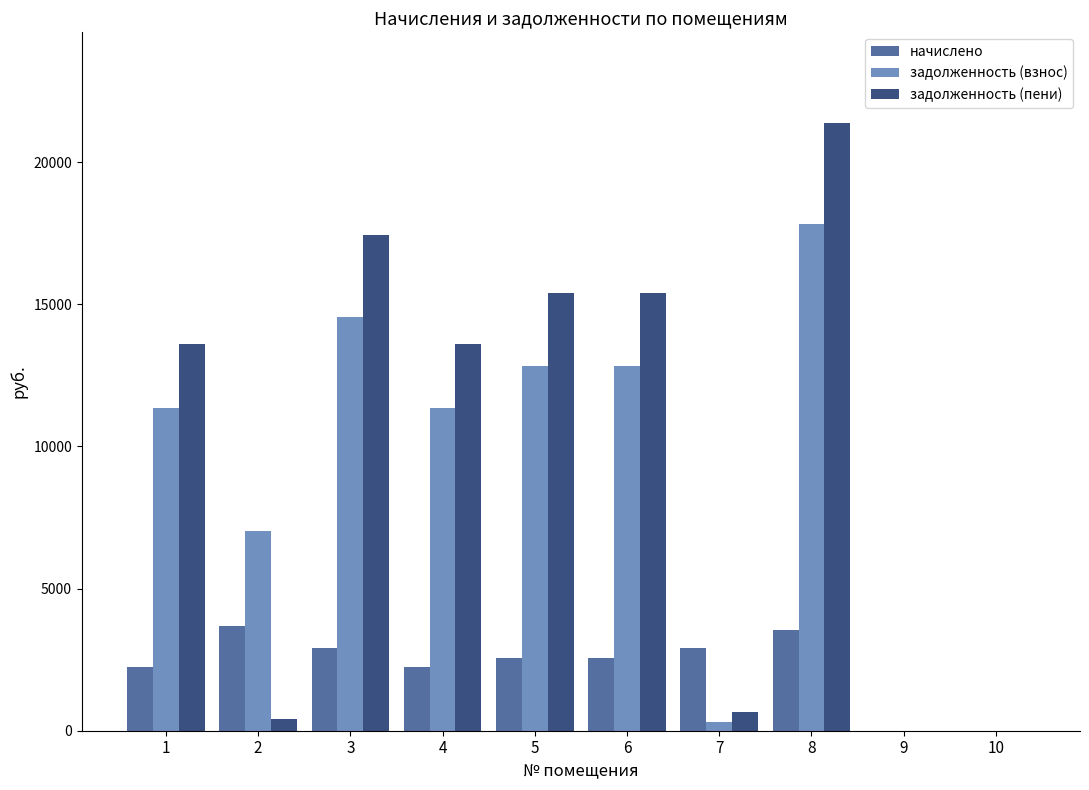

What are all the series names shown in the legend?

начислено, задолженность (взнос), задолженность (пени)